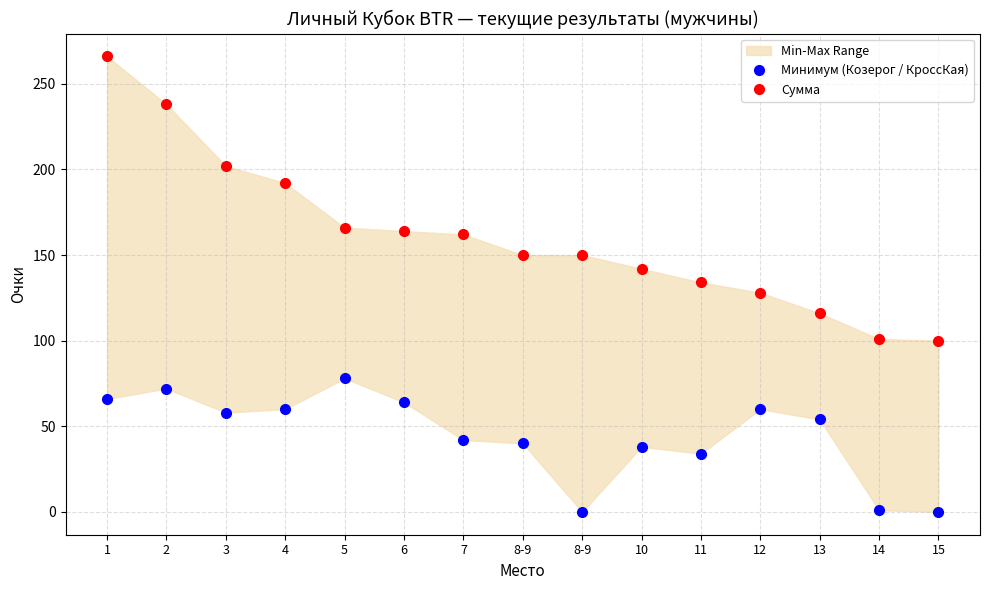

Reading left to right, what are all the values shown in this chart?

Минимум (Козерог / КроссКая): 66	72	58	60	78	64	42	40	0	38	34	60	54	1	0
Сумма: 266	238	202	192	166	164	162	150	150	142	134	128	116	101	100